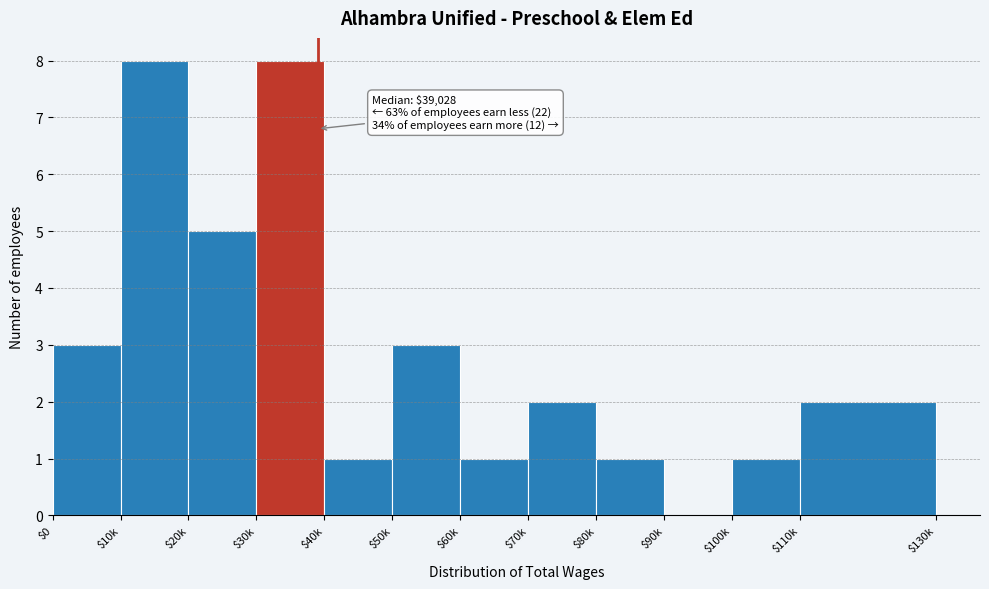

What is the greatest value displayed?

8